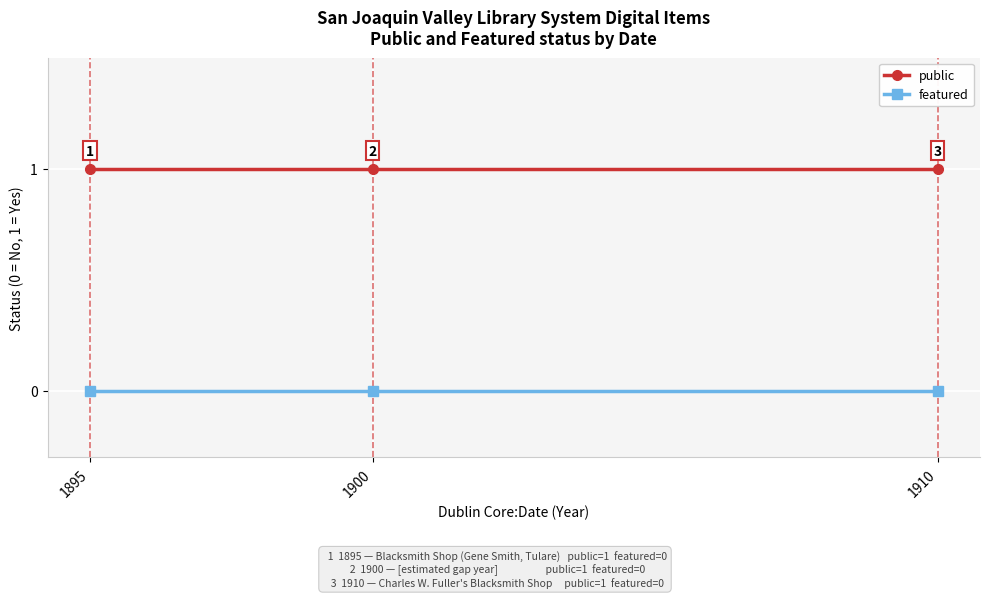

How many lines are shown in the chart?

2